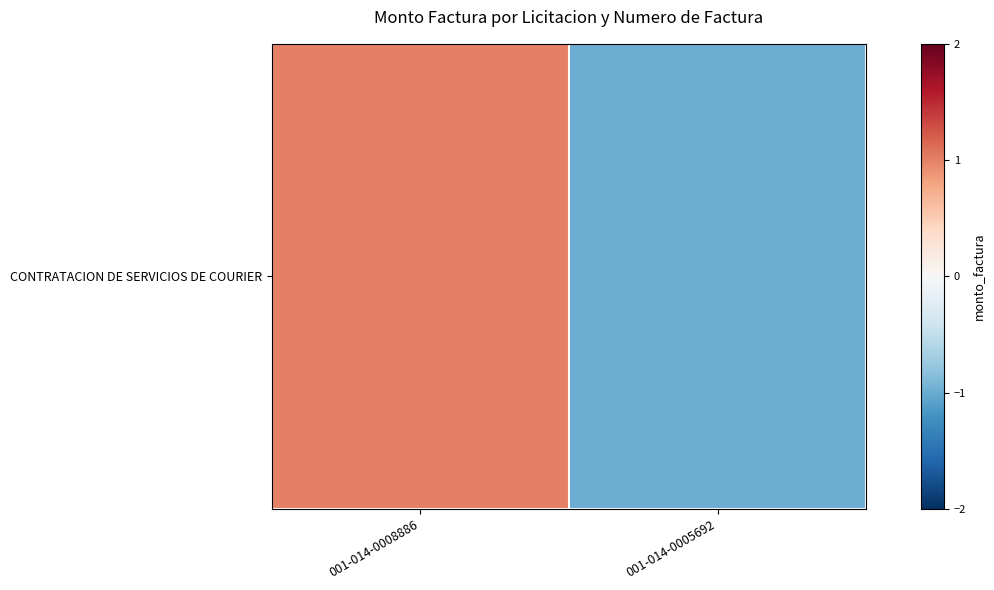

Which has a higher value, 001-014-0008886 or 001-014-0005692?

001-014-0008886